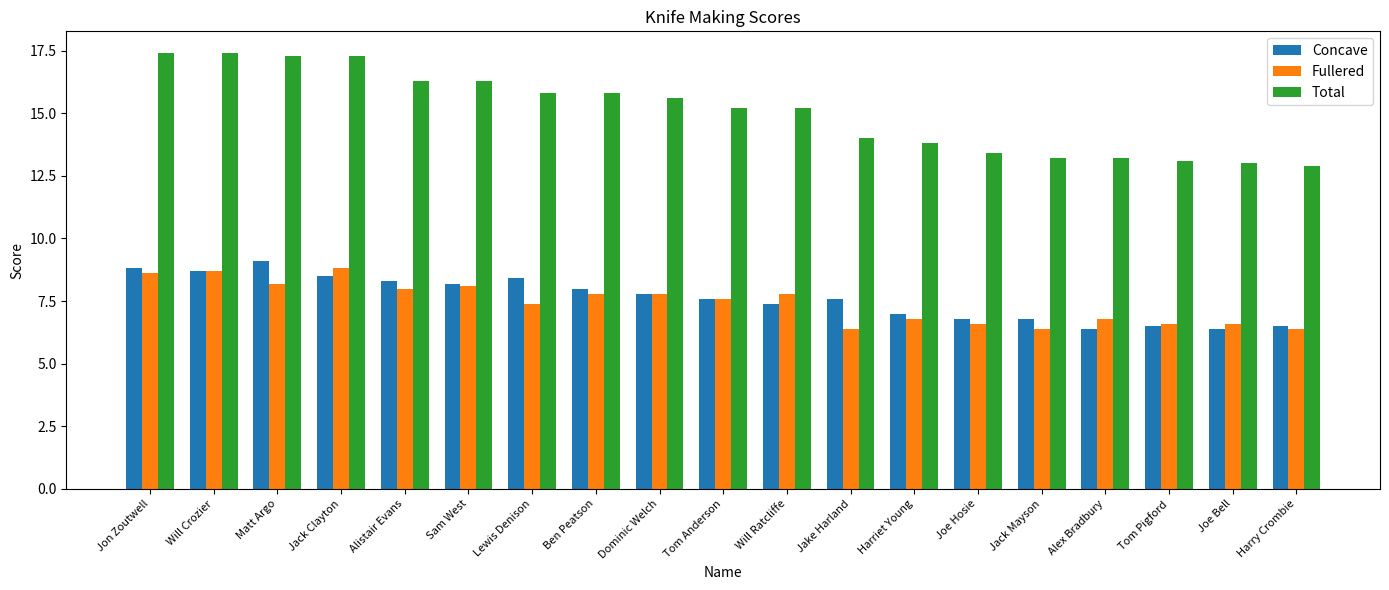

What is the greatest value displayed?

17.4